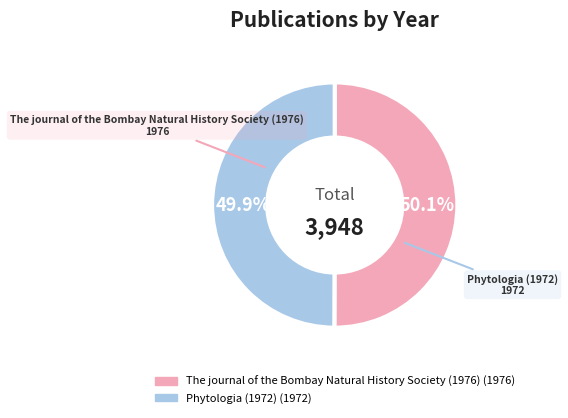

To the nearest percent, what is the combined percentage of The journal of the Bombay Natural History Society (1976) and Phytologia (1972)?

100%